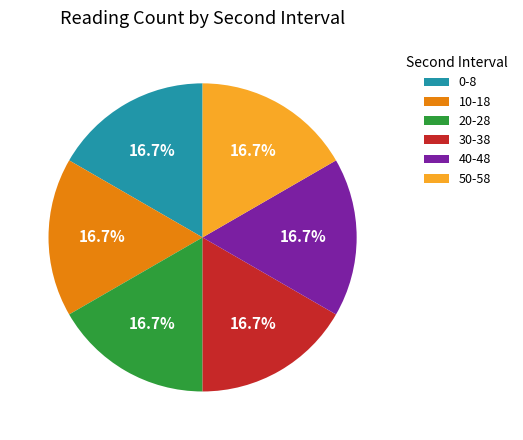

What is the ratio of the value at 30-38 to the value at 40-48?

1.0